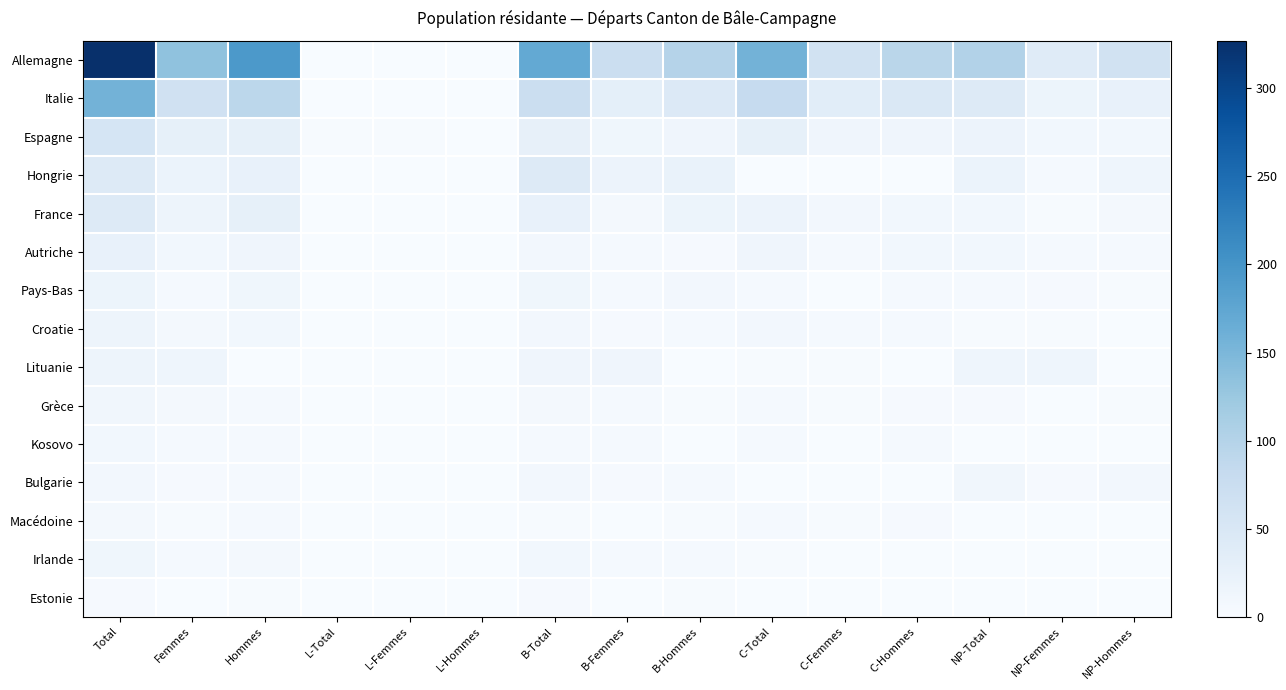

Reading left to right, transcribe all the data shown in this chart.

Allemagne: Total=327	Femmes=134	Hommes=193	L-Total=0	L-Femmes=0	L-Hommes=0	B-Total=171	B-Femmes=72	B-Hommes=99	C-Total=156	C-Femmes=62	C-Hommes=94	NP-Total=101	NP-Femmes=39	NP-Hommes=62
Italie: Total=156	Femmes=65	Hommes=91	L-Total=1	L-Femmes=0	L-Hommes=1	B-Total=74	B-Femmes=30	B-Hommes=44	C-Total=81	C-Femmes=35	C-Hommes=46	NP-Total=42	NP-Femmes=17	NP-Hommes=25
Espagne: Total=55	Femmes=28	Hommes=27	L-Total=2	L-Femmes=2	L-Hommes=0	B-Total=26	B-Femmes=12	B-Hommes=14	C-Total=27	C-Femmes=14	C-Hommes=13	NP-Total=19	NP-Femmes=9	NP-Hommes=10
Hongrie: Total=43	Femmes=20	Hommes=23	L-Total=1	L-Femmes=1	L-Hommes=0	B-Total=41	B-Femmes=19	B-Hommes=22	C-Total=1	C-Femmes=0	C-Hommes=1	NP-Total=20	NP-Femmes=5	NP-Hommes=15
France: Total=43	Femmes=16	Hommes=27	L-Total=1	L-Femmes=1	L-Hommes=0	B-Total=24	B-Femmes=7	B-Hommes=17	C-Total=18	C-Femmes=8	C-Hommes=10	NP-Total=9	NP-Femmes=2	NP-Hommes=7
Autriche: Total=23	Femmes=10	Hommes=13	L-Total=1	L-Femmes=0	L-Hommes=1	B-Total=8	B-Femmes=5	B-Hommes=3	C-Total=14	C-Femmes=5	C-Hommes=9	NP-Total=9	NP-Femmes=4	NP-Hommes=5
Pays-Bas: Total=17	Femmes=5	Hommes=12	L-Total=0	L-Femmes=0	L-Hommes=0	B-Total=12	B-Femmes=4	B-Hommes=8	C-Total=5	C-Femmes=1	C-Hommes=4	NP-Total=5	NP-Femmes=3	NP-Hommes=2
Croatie: Total=16	Femmes=7	Hommes=9	L-Total=0	L-Femmes=0	L-Hommes=0	B-Total=8	B-Femmes=3	B-Hommes=5	C-Total=8	C-Femmes=4	C-Hommes=4	NP-Total=2	NP-Femmes=2	NP-Hommes=0
Lituanie: Total=16	Femmes=15	Hommes=1	L-Total=0	L-Femmes=0	L-Hommes=0	B-Total=14	B-Femmes=13	B-Hommes=1	C-Total=2	C-Femmes=2	C-Hommes=0	NP-Total=15	NP-Femmes=15	NP-Hommes=0
Grèce: Total=11	Femmes=6	Hommes=5	L-Total=0	L-Femmes=0	L-Hommes=0	B-Total=6	B-Femmes=4	B-Hommes=2	C-Total=5	C-Femmes=2	C-Hommes=3	NP-Total=3	NP-Femmes=1	NP-Hommes=2
Kosovo: Total=10	Femmes=5	Hommes=5	L-Total=1	L-Femmes=0	L-Hommes=1	B-Total=4	B-Femmes=4	B-Hommes=0	C-Total=5	C-Femmes=1	C-Hommes=4	NP-Total=0	NP-Femmes=0	NP-Hommes=0
Bulgarie: Total=8	Femmes=3	Hommes=5	L-Total=0	L-Femmes=0	L-Hommes=0	B-Total=8	B-Femmes=3	B-Hommes=5	C-Total=0	C-Femmes=0	C-Hommes=0	NP-Total=11	NP-Femmes=3	NP-Hommes=8
Macédoine: Total=7	Femmes=2	Hommes=5	L-Total=0	L-Femmes=0	L-Hommes=0	B-Total=2	B-Femmes=0	B-Hommes=2	C-Total=5	C-Femmes=2	C-Hommes=3	NP-Total=0	NP-Femmes=0	NP-Hommes=0
Irlande: Total=12	Femmes=5	Hommes=7	L-Total=1	L-Femmes=0	L-Hommes=1	B-Total=9	B-Femmes=4	B-Hommes=5	C-Total=2	C-Femmes=1	C-Hommes=1	NP-Total=0	NP-Femmes=0	NP-Hommes=0
Estonie: Total=3	Femmes=1	Hommes=2	L-Total=0	L-Femmes=0	L-Hommes=0	B-Total=3	B-Femmes=1	B-Hommes=2	C-Total=0	C-Femmes=0	C-Hommes=0	NP-Total=0	NP-Femmes=0	NP-Hommes=0